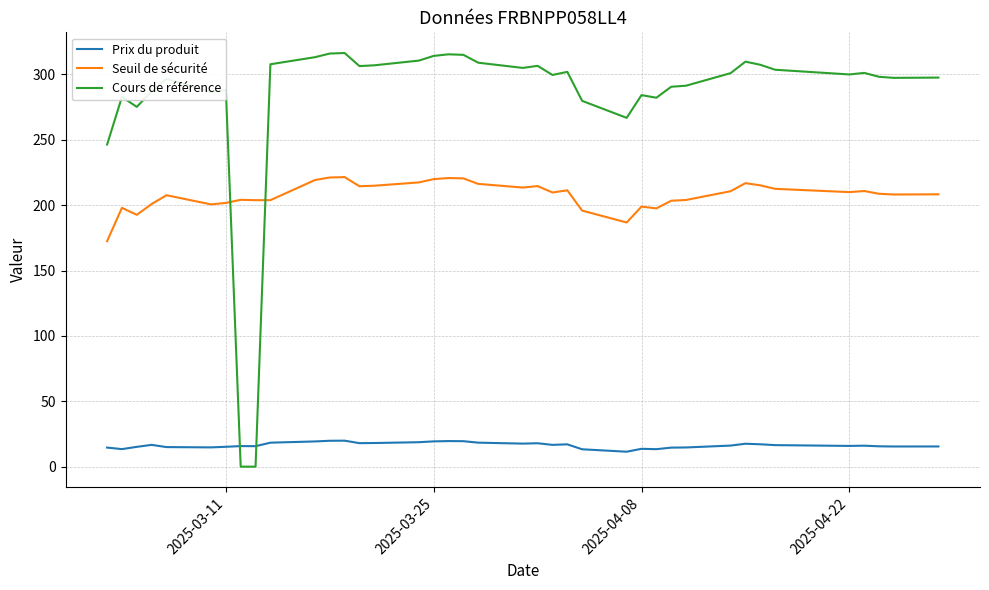

List the series in order of their overall mean, highest first.

Cours de référence, Seuil de sécurité, Prix du produit